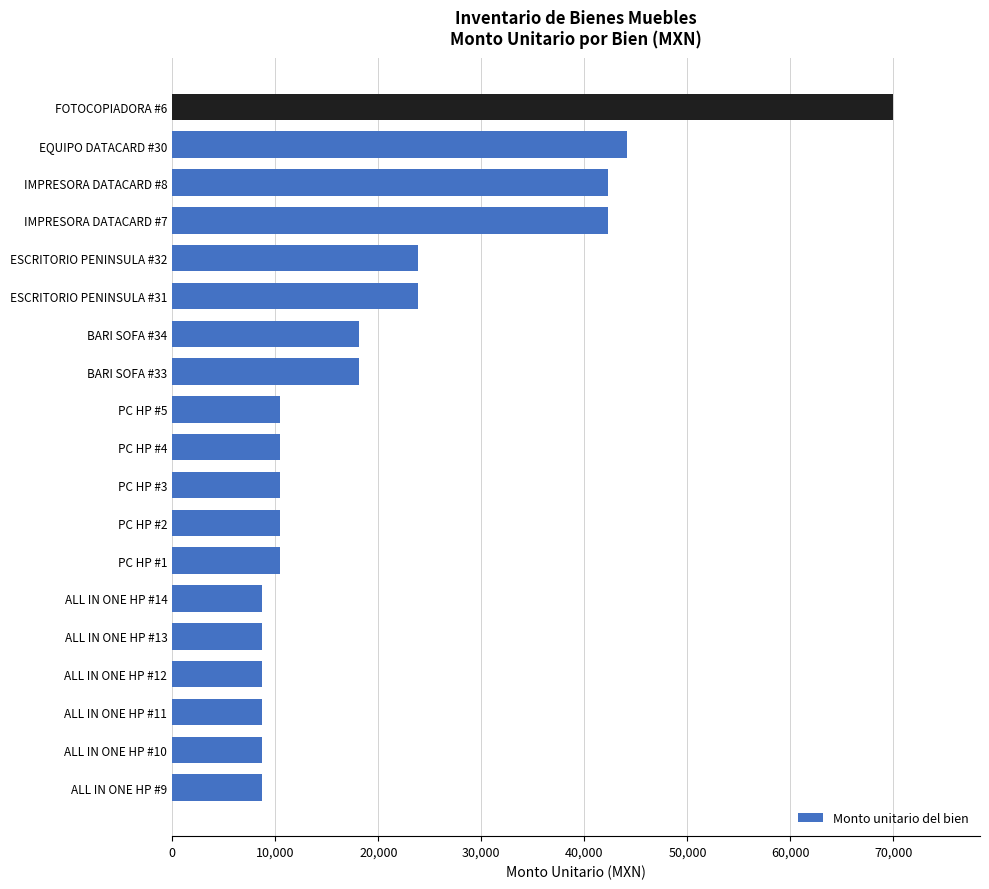

What is the sum of all values?

387371.0